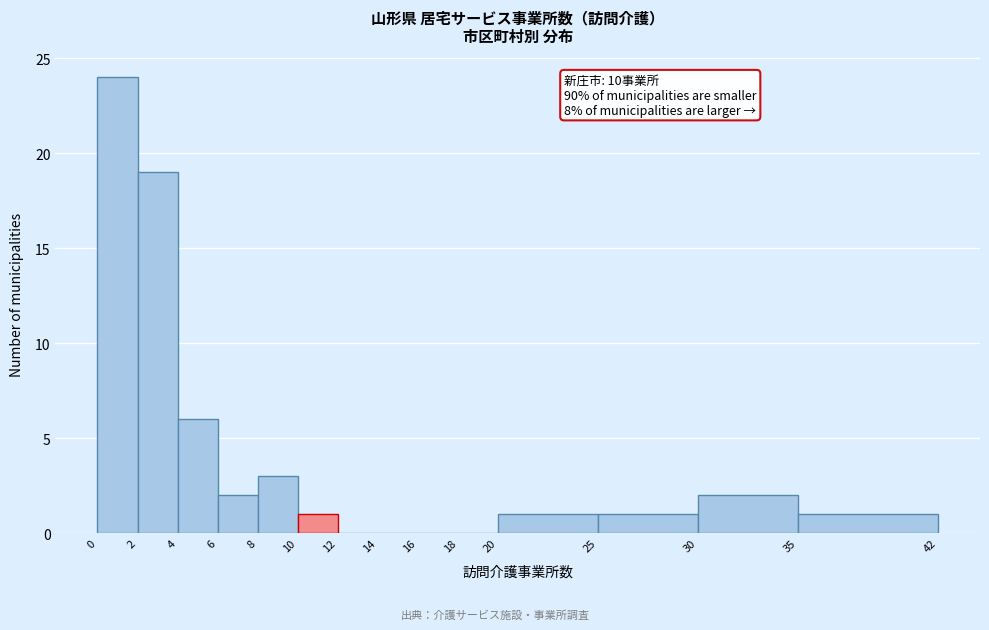

Which range on the x-axis has the tallest bar?

0 to 2